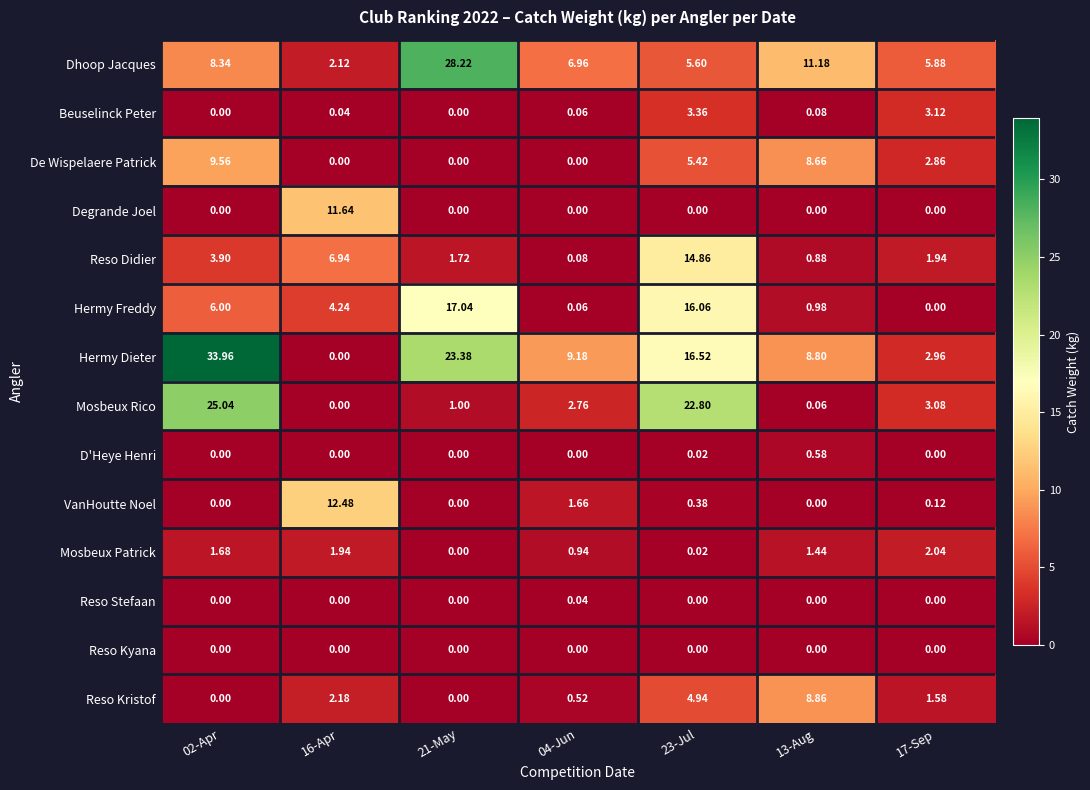

Which series changed the most between 13-Aug and 17-Sep?

Reso Kristof